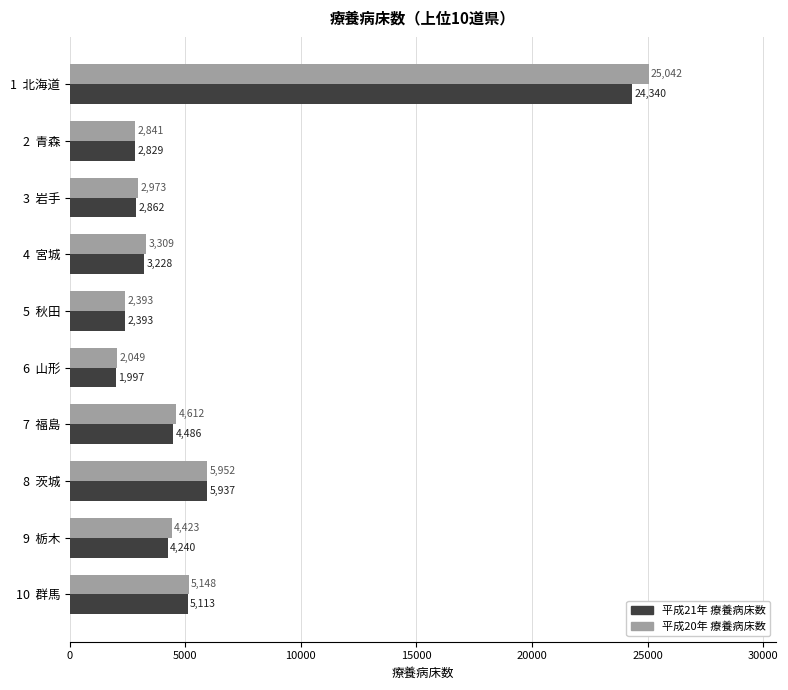

What is the greatest value displayed?

25042